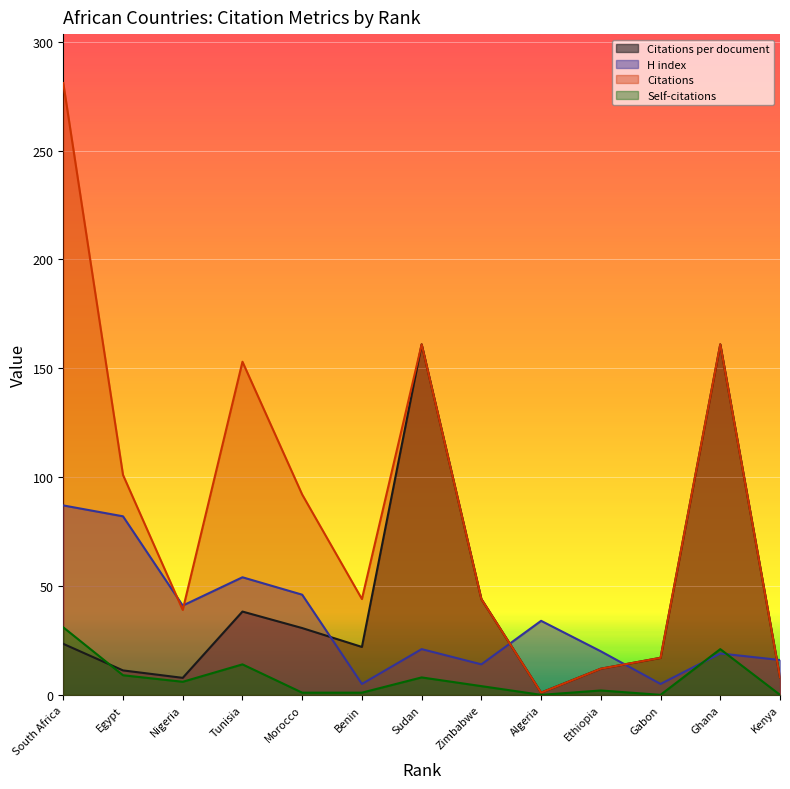

Count the number of data series in this chart.

4